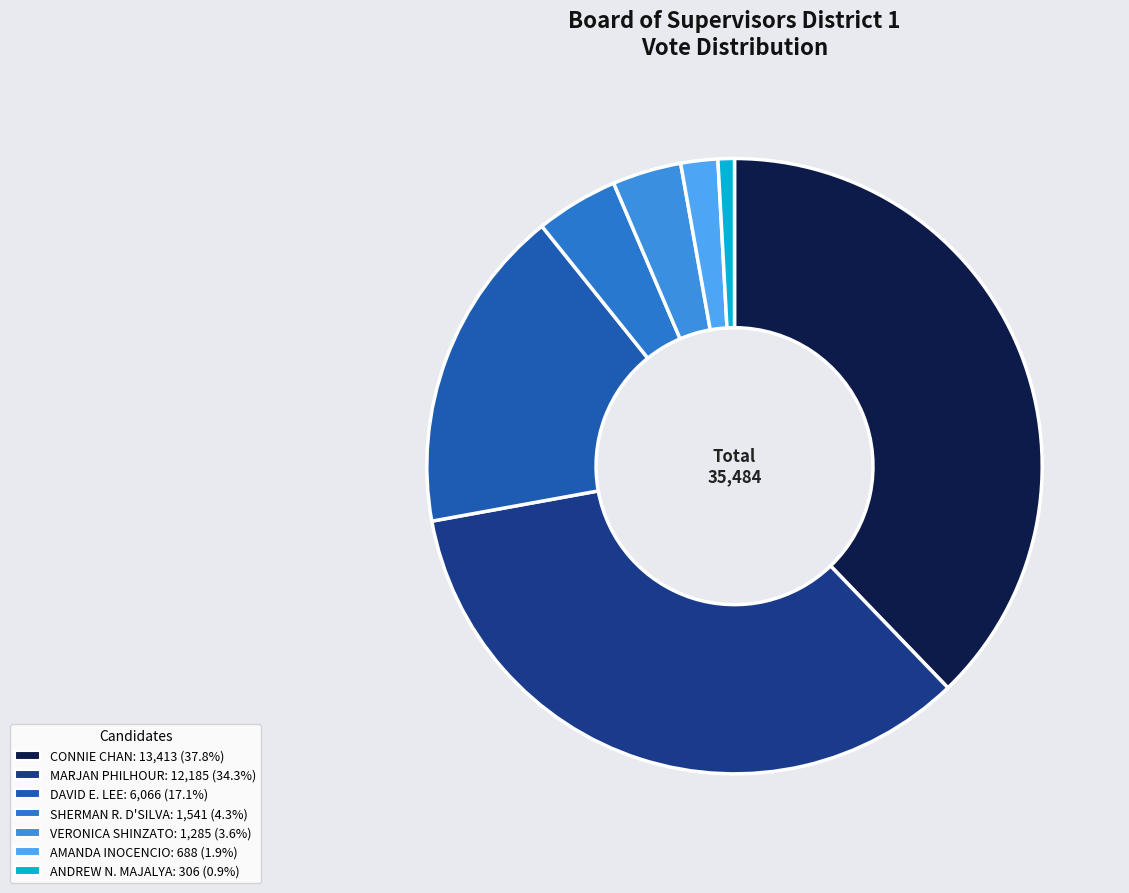

What is the largest slice in the pie chart?

CONNIE CHAN